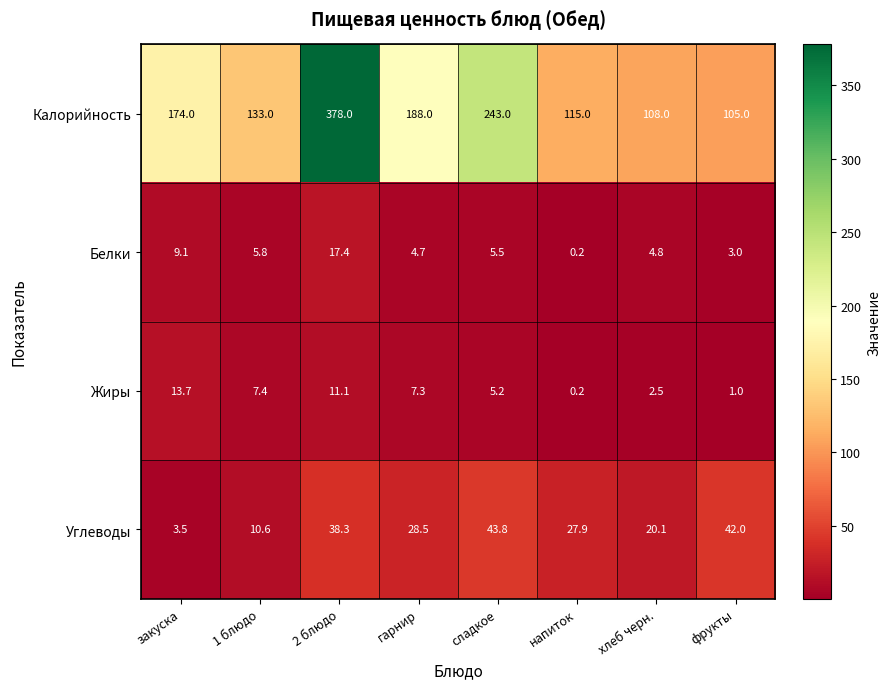

Is it true that Калорийность equals 333.5 at гарнир?

False